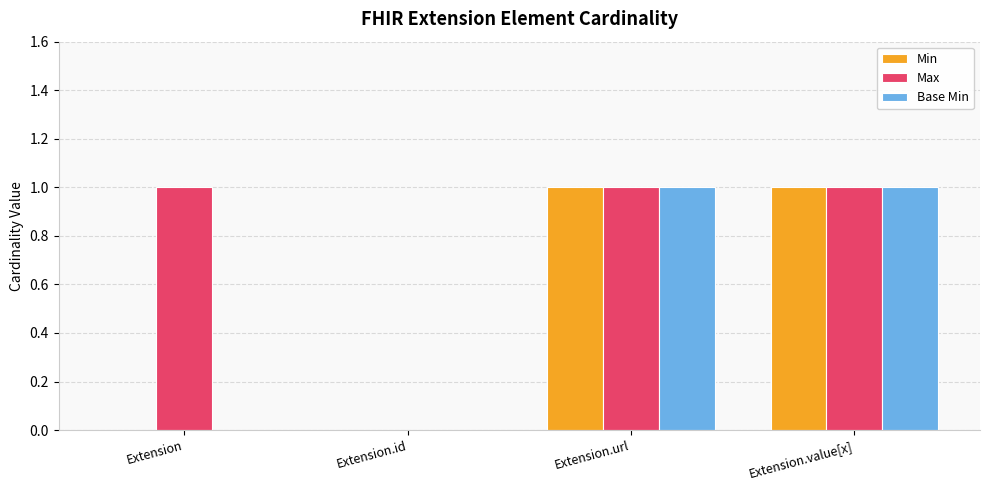

Which series has the largest total across all categories?

Max